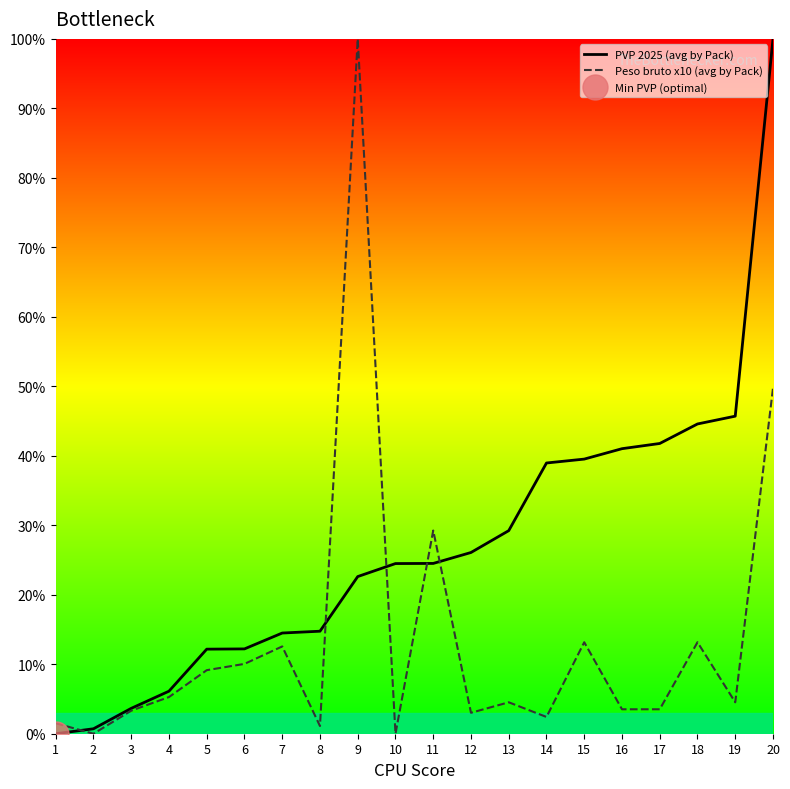

Which series has the largest range (max minus min)?

PVP 2025 (avg by Pack)